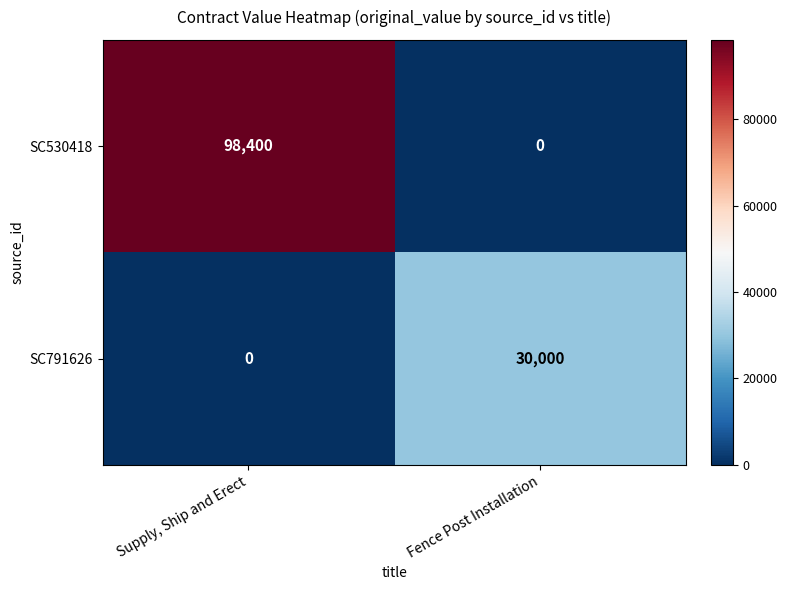

Reading left to right, transcribe all the data shown in this chart.

SC530418: Supply, Ship and Erect=98400	Fence Post Installation=0
SC791626: Supply, Ship and Erect=0	Fence Post Installation=30000